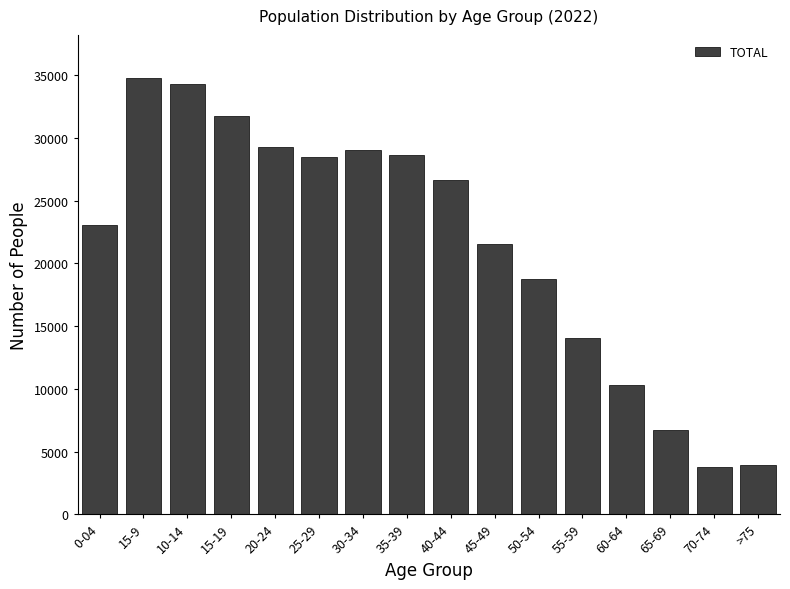

Between 60-64 and 70-74, which is larger?

60-64